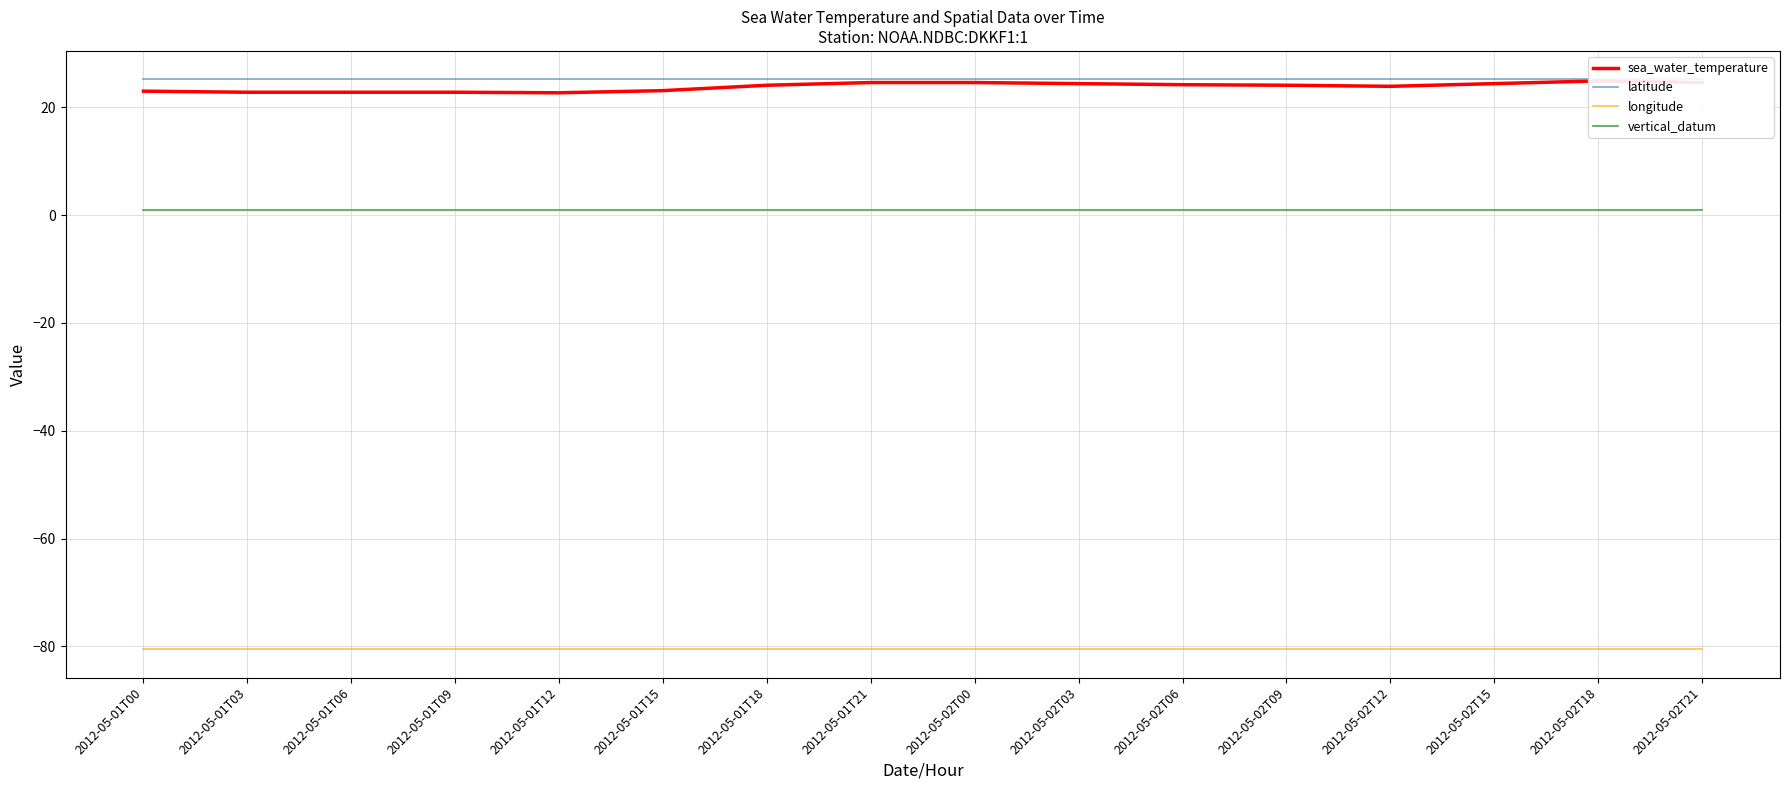

What is the total value across all series at 2012-05-01T00?

-31.3